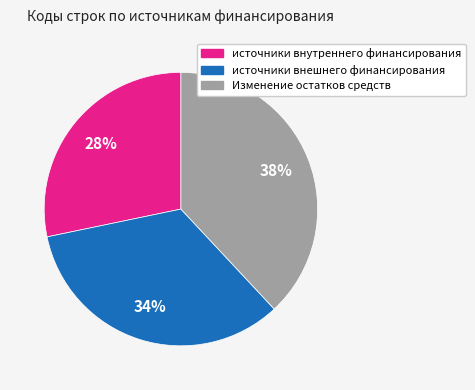

Which slice is the largest?

Изменение остатков средств